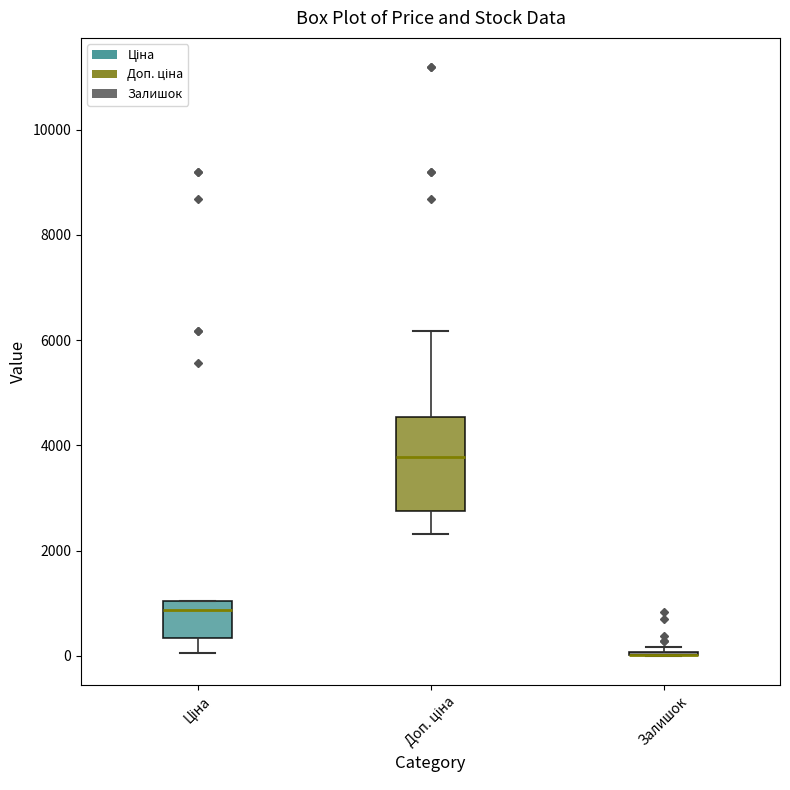

Reading left to right, read every box against the y-axis: the position of its median line, the range the box covers, and the ends of its whiskers. The values are not printed on the chart, so give them approximately, as read against the axis.

Ціна: median 800, box 400 to 1000, whiskers 0 to 1000
Доп. ціна: median 3800, box 2800 to 4600, whiskers 2400 to 6200
Залишок: box collapsed to a line at 0, whiskers 0 to 200